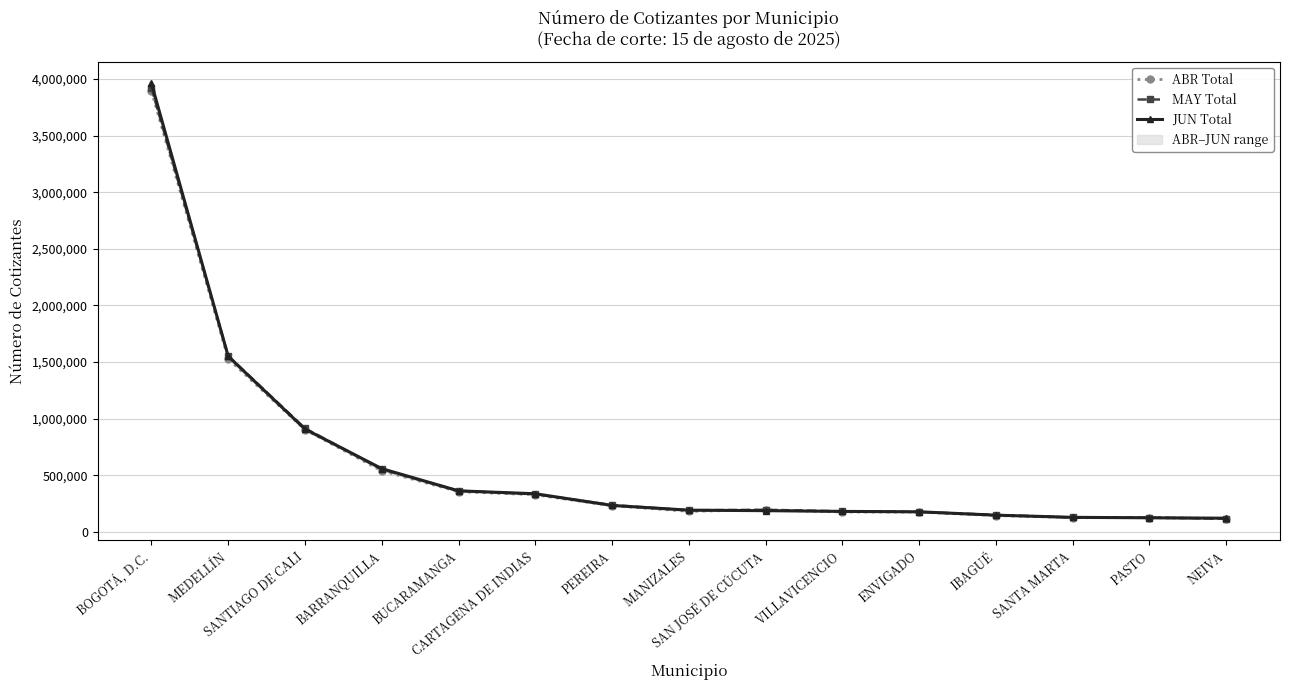

What is the label of the 5th point from the left?

BUCARAMANGA